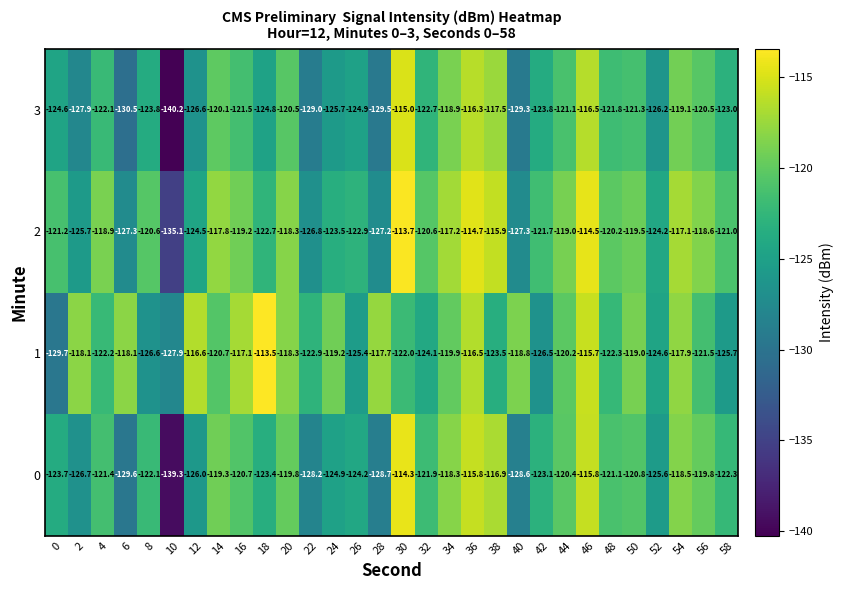

Which series has the largest range (max minus min)?

3